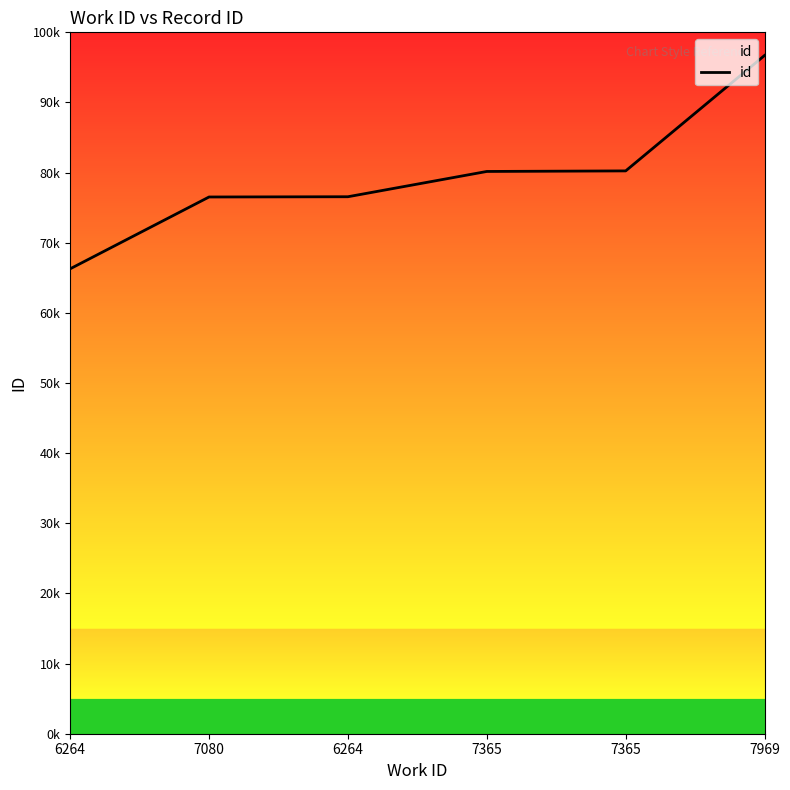

True or false: the data has more than 1 interior local peaks.

False